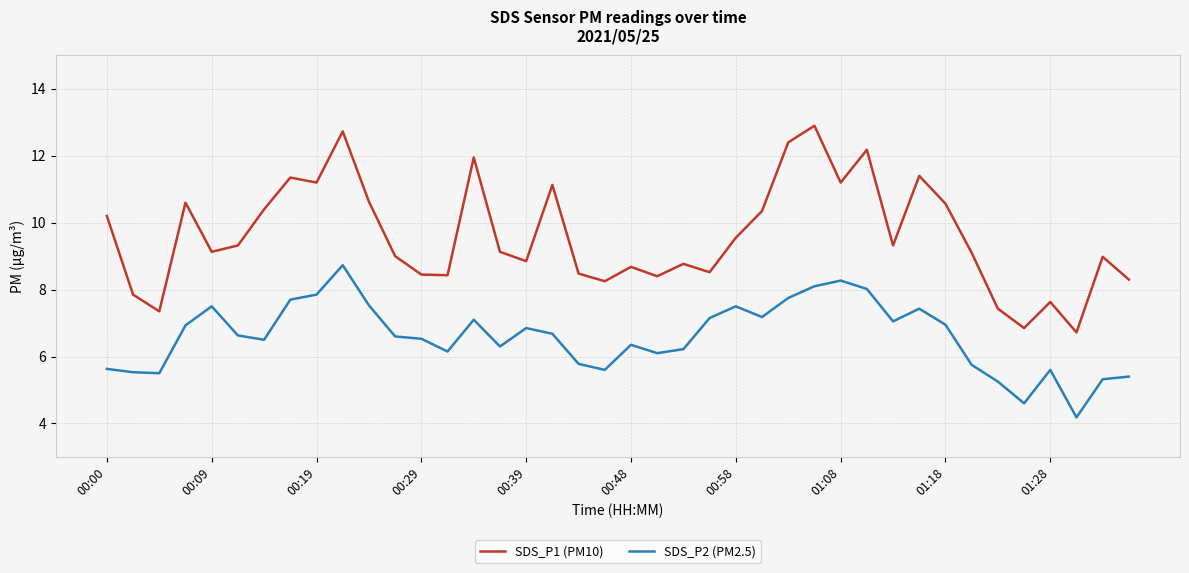

True or false: SDS_P1 (PM10) and SDS_P2 (PM2.5) intersect in this chart.

False